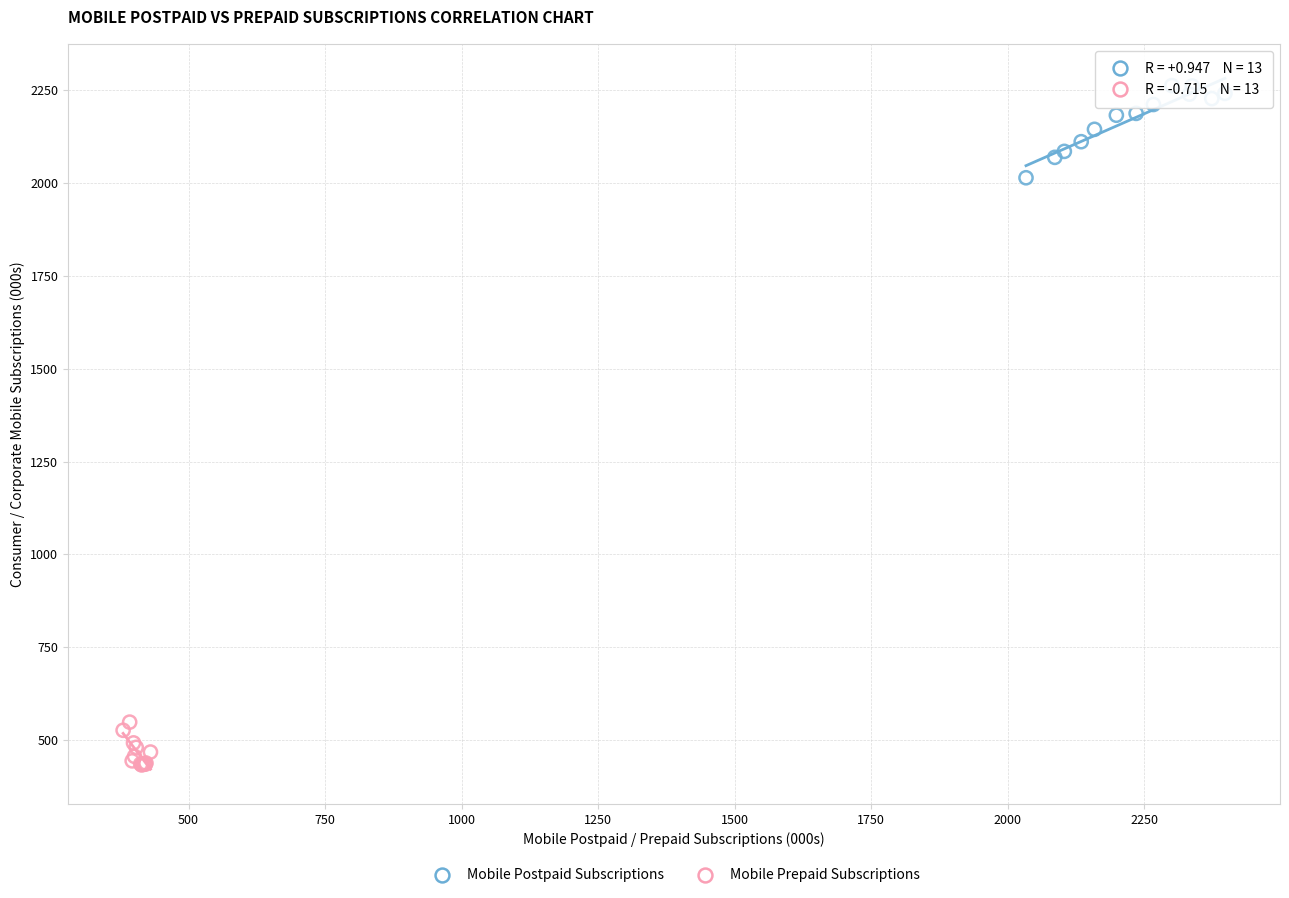

Which series contains the highest Y value?

Mobile Postpaid Subscriptions